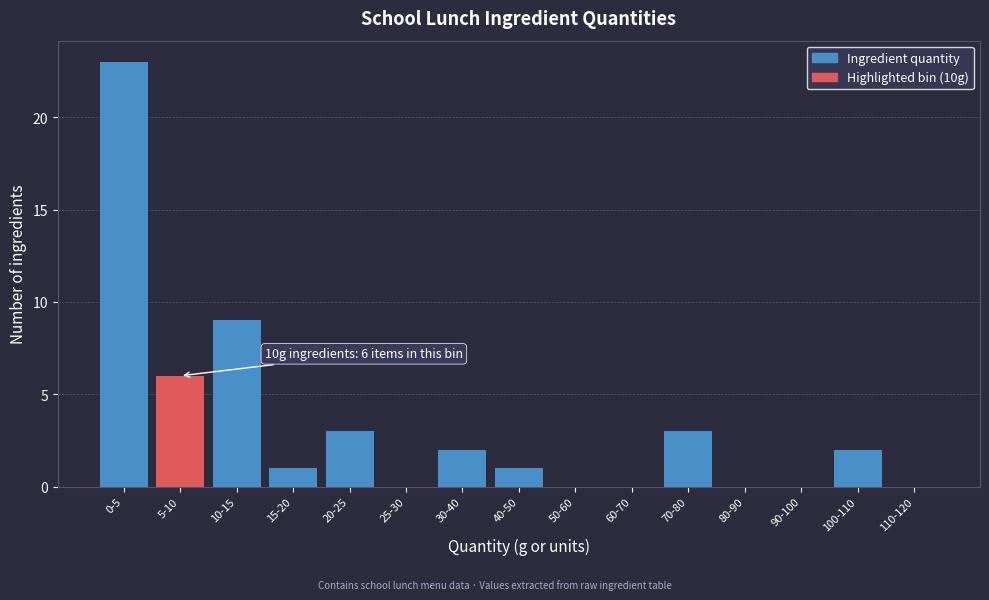

Reading left to right, list all the values displayed in this chart.

0-5=23	5-10=6	10-15=9	15-20=1	20-25=3	25-30=0	30-40=2	40-50=1	50-60=0	60-70=0	70-80=3	80-90=0	90-100=0	100-110=2	110-120=0